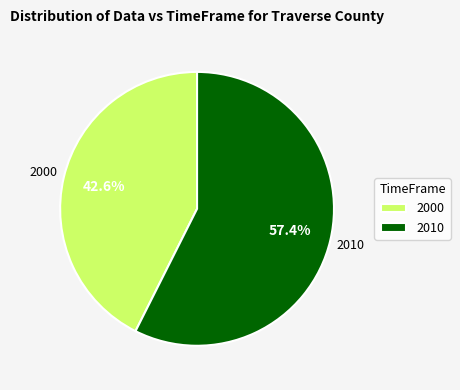

To the nearest percent, what percentage of the pie is 2000?

43%